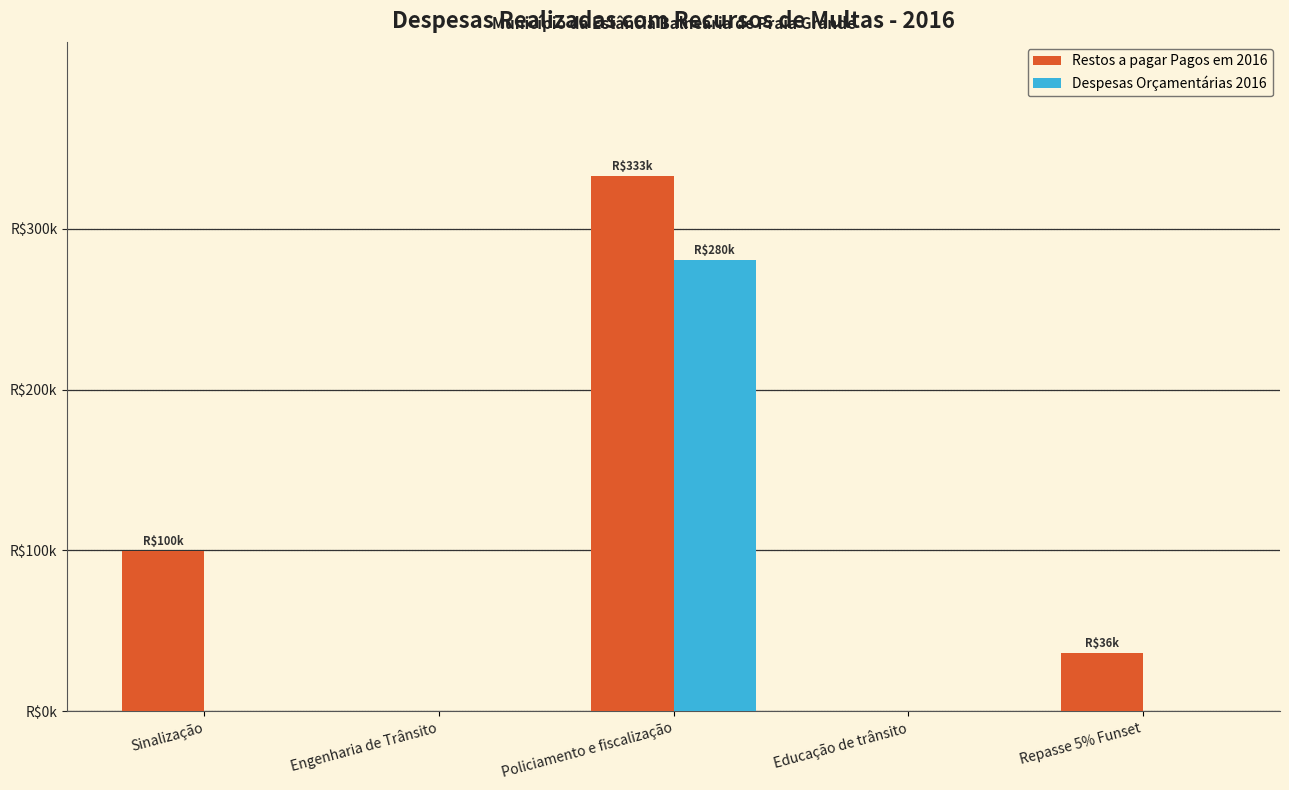

What is the total value across all series at Repasse 5% Funset?

35935.2